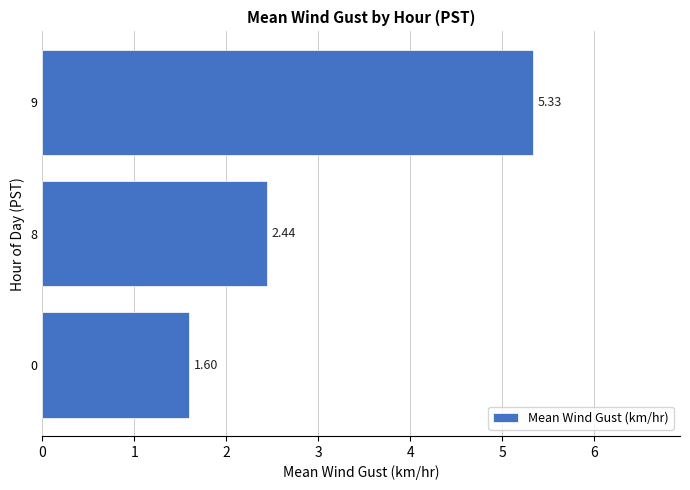

What is the difference between the second highest and minimum values?

0.8